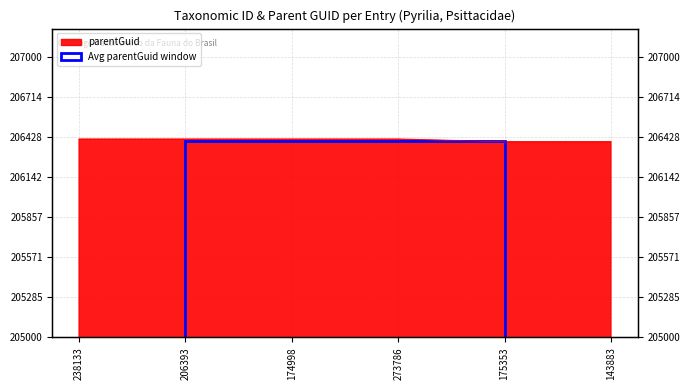

List the labels in order of value, largest first.

238133, 206393, 174998, 273786, 175353, 143883